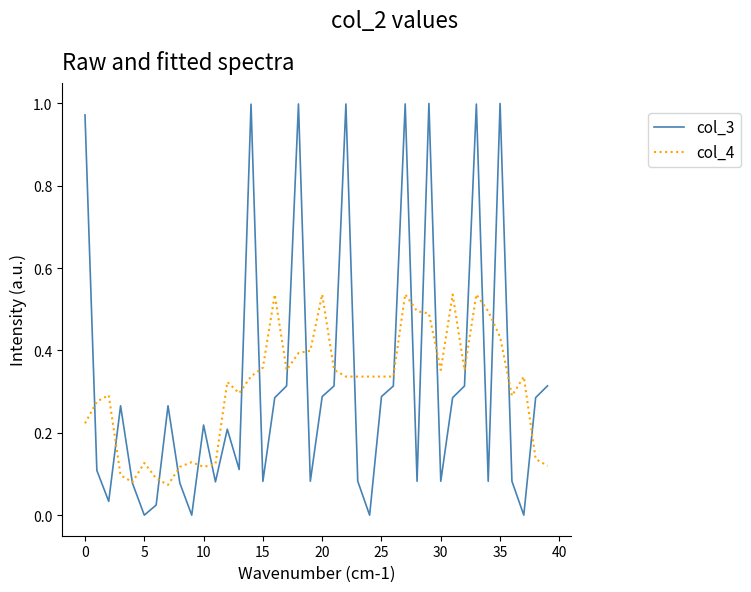

Which series has the widest spread of values?

col_3